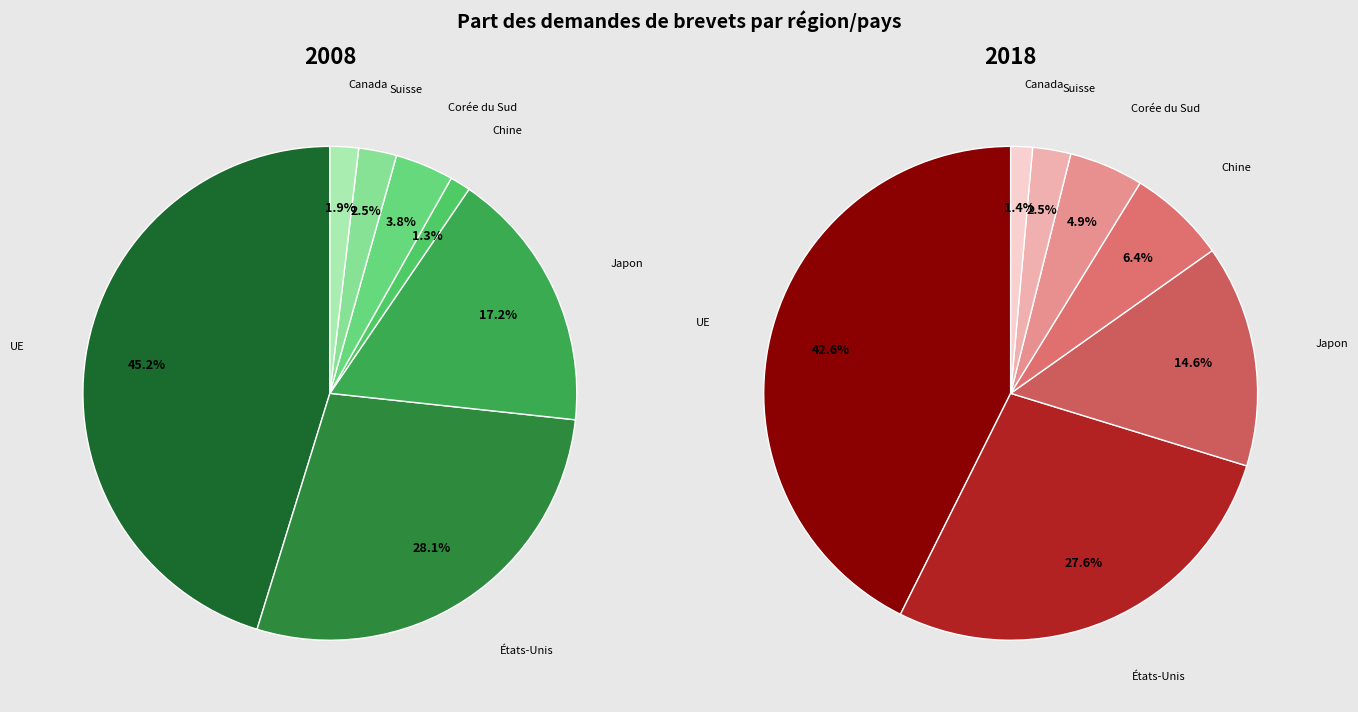

True or false: UE accounts for 45% of the total.

True